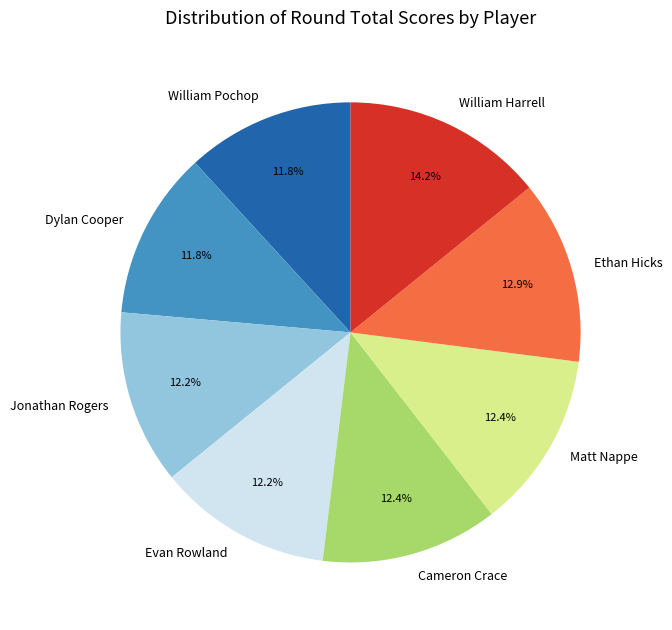

What is the ratio of the value at Matt Nappe to the value at William Pochop?

1.1